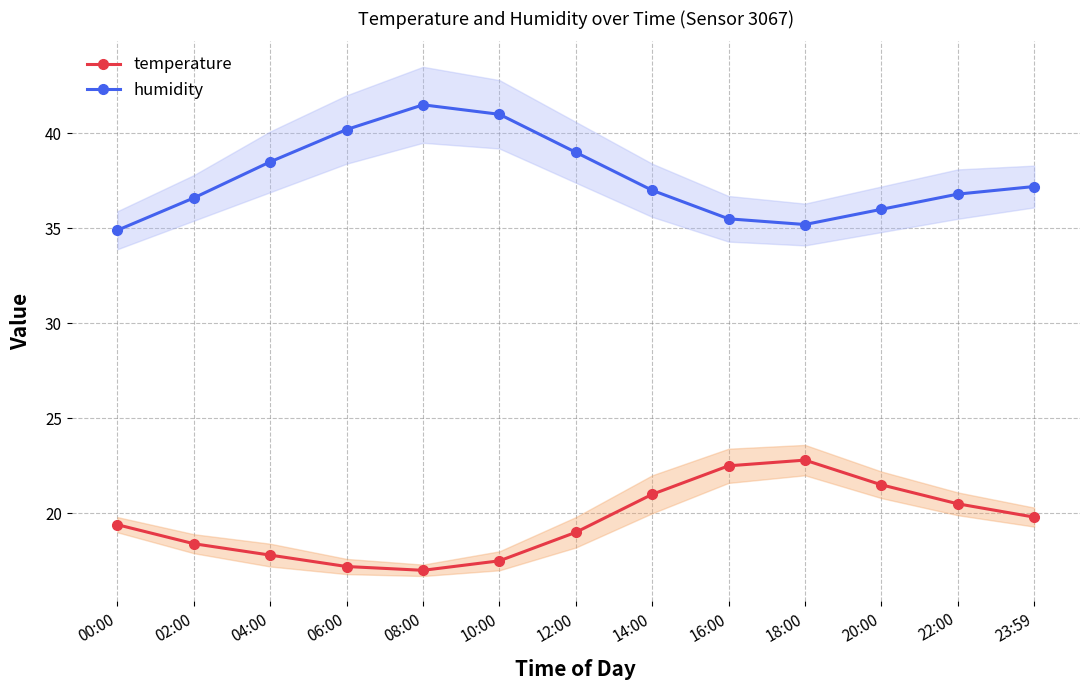

How many distinct data groups are displayed?

2